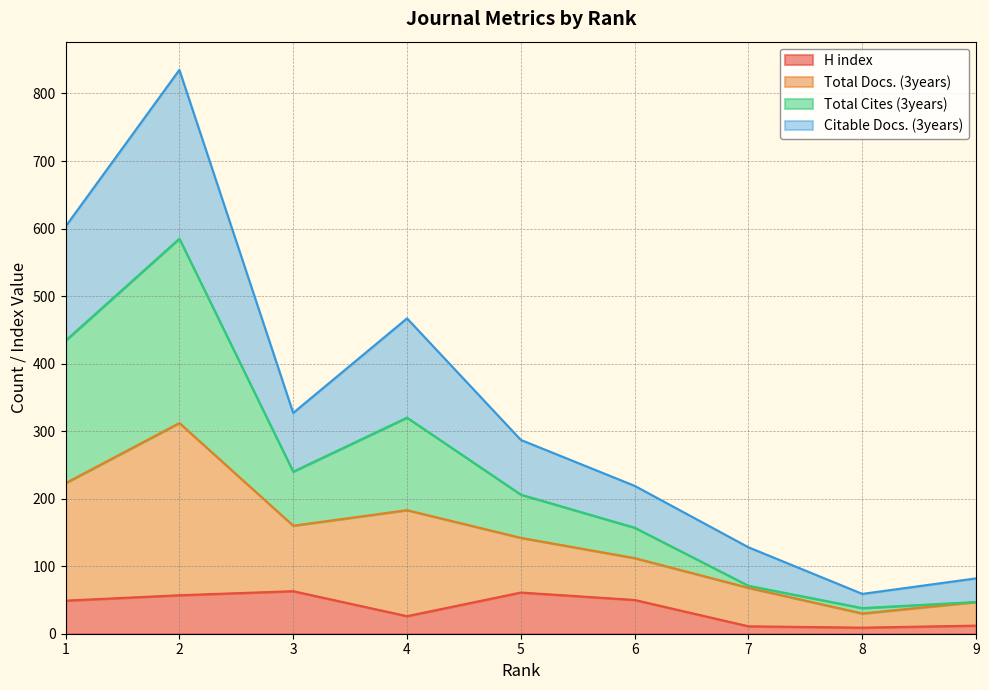

The value of Total Docs. (3years) at 6 is 327. True or false?

False